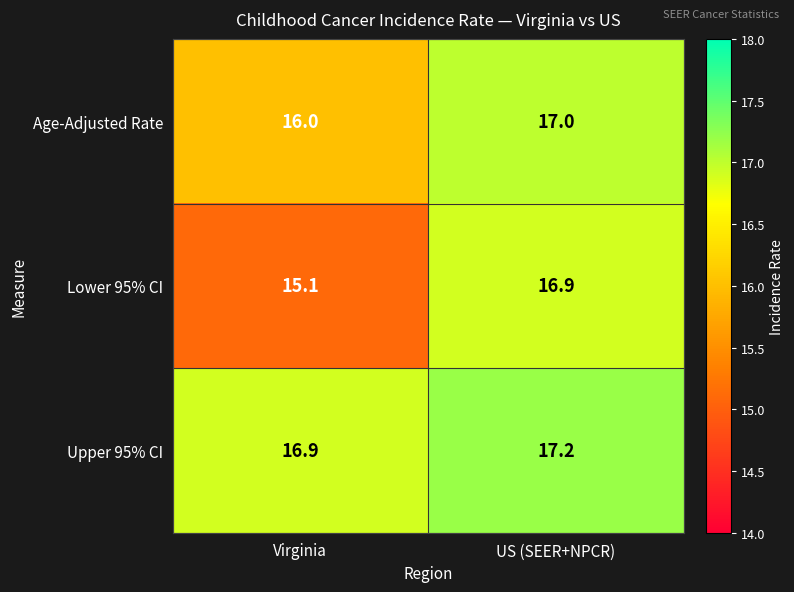

Is it true that Age-Adjusted Rate equals 17.0 at US (SEER+NPCR)?

True